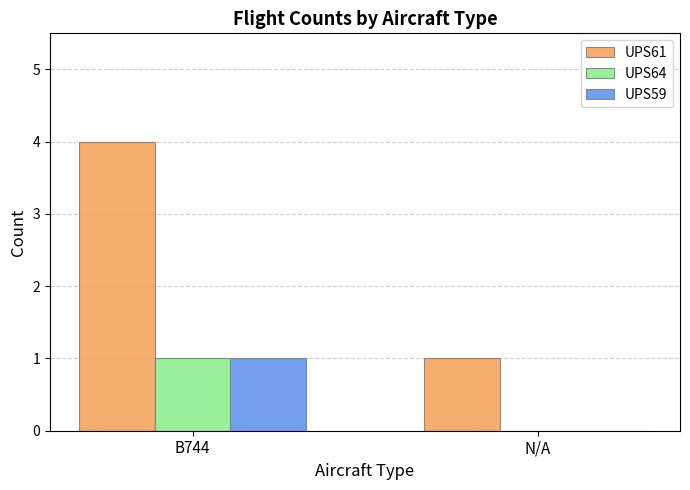

Which series has the largest total across all categories?

UPS61